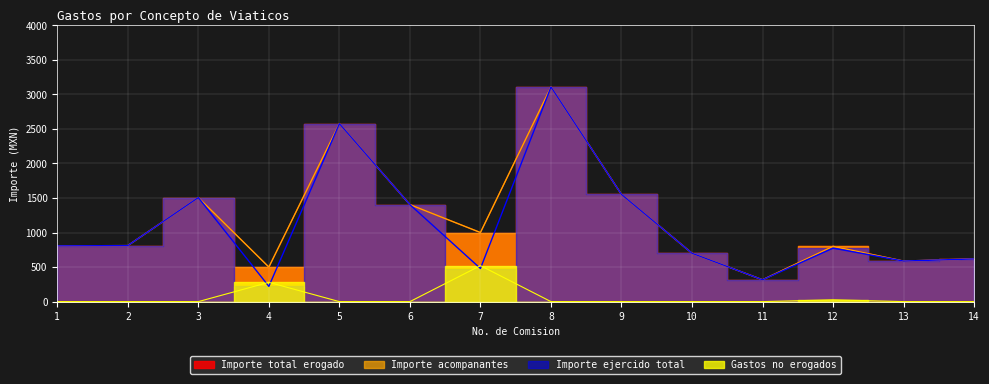

Rank the series by their maximum value, from highest to lowest.

Importe ejercido total, Importe total erogado, Importe acompanantes, Gastos no erogados